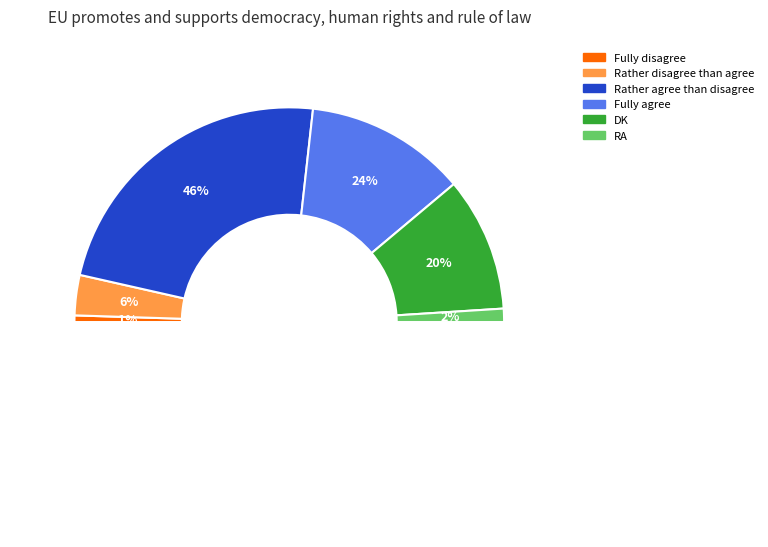

What is the largest slice in the pie chart?

Rather agree than disagree